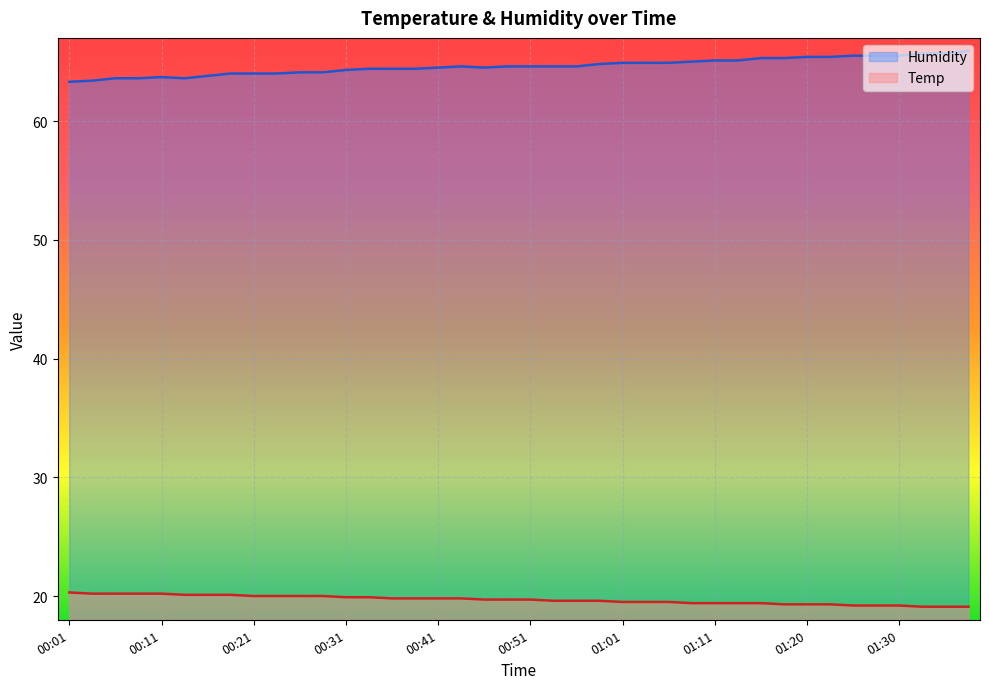

What is the sum of all Temp values?

787.2